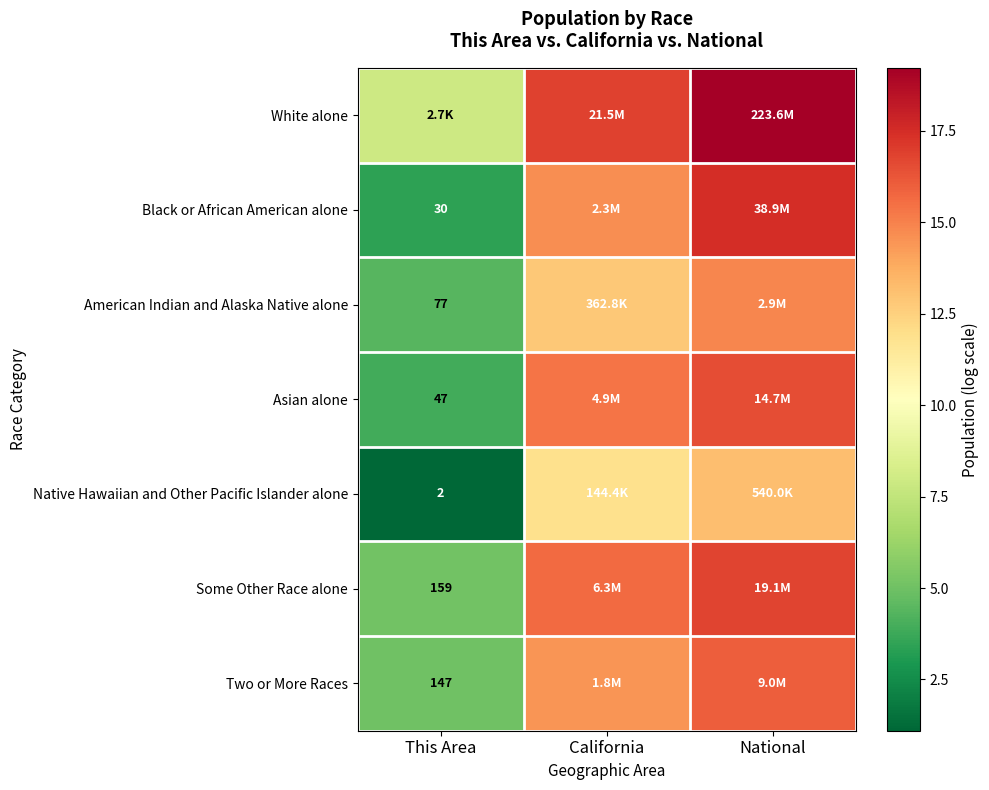

Is the value of White alone at California greater than the value of Some Other Race alone at National?

Yes